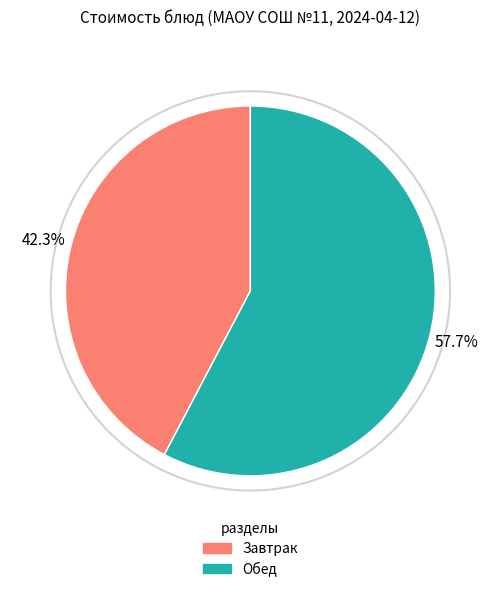

Is there any slice that represents more than half of the pie?

Yes